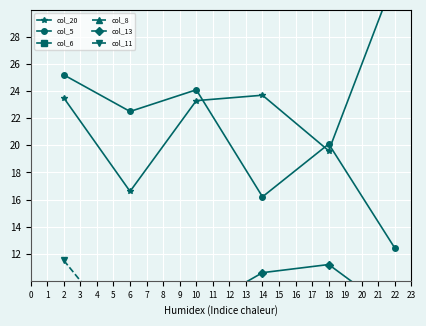

The value of col_5 at 14 is 4.8. True or false?

False